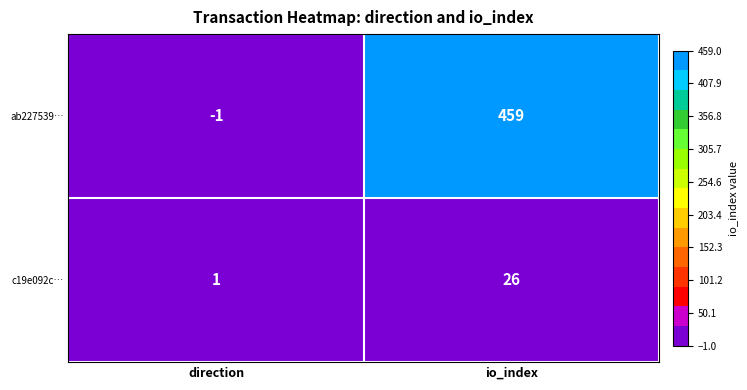

Reading right to left, transcribe all the data shown in this chart.

ab227539…: io_index=459	direction=-1
c19e092c…: io_index=26	direction=1